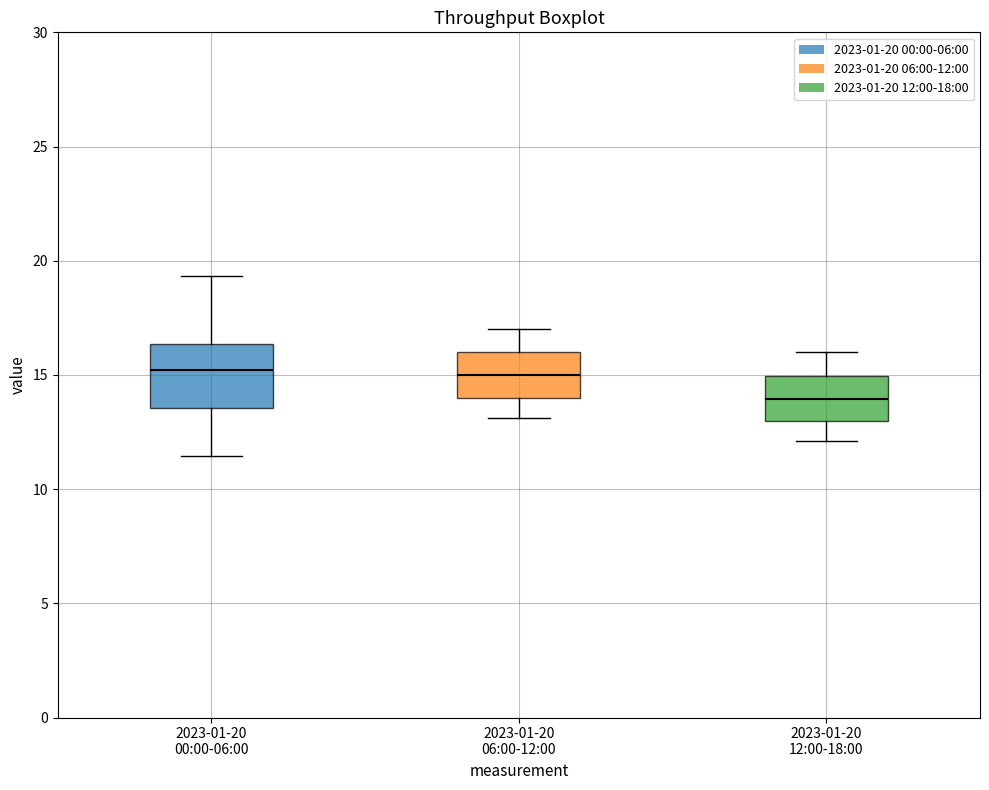

Reading left to right, transcribe this box plot: for each box, give where its median line is, the range the box spans, and where its two whiskers end, as read against the y-axis. The values are not printed on the chart, so give them approximately, as read against the axis.

2023-01-20 00:00-06:00: median 15.0, box 13.5 to 16.5, whiskers 11.5 to 19.5
2023-01-20 06:00-12:00: median 15.0, box 14.0 to 16.0, whiskers 13.0 to 17.0
2023-01-20 12:00-18:00: median 14.0, box 13.0 to 15.0, whiskers 12.0 to 16.0